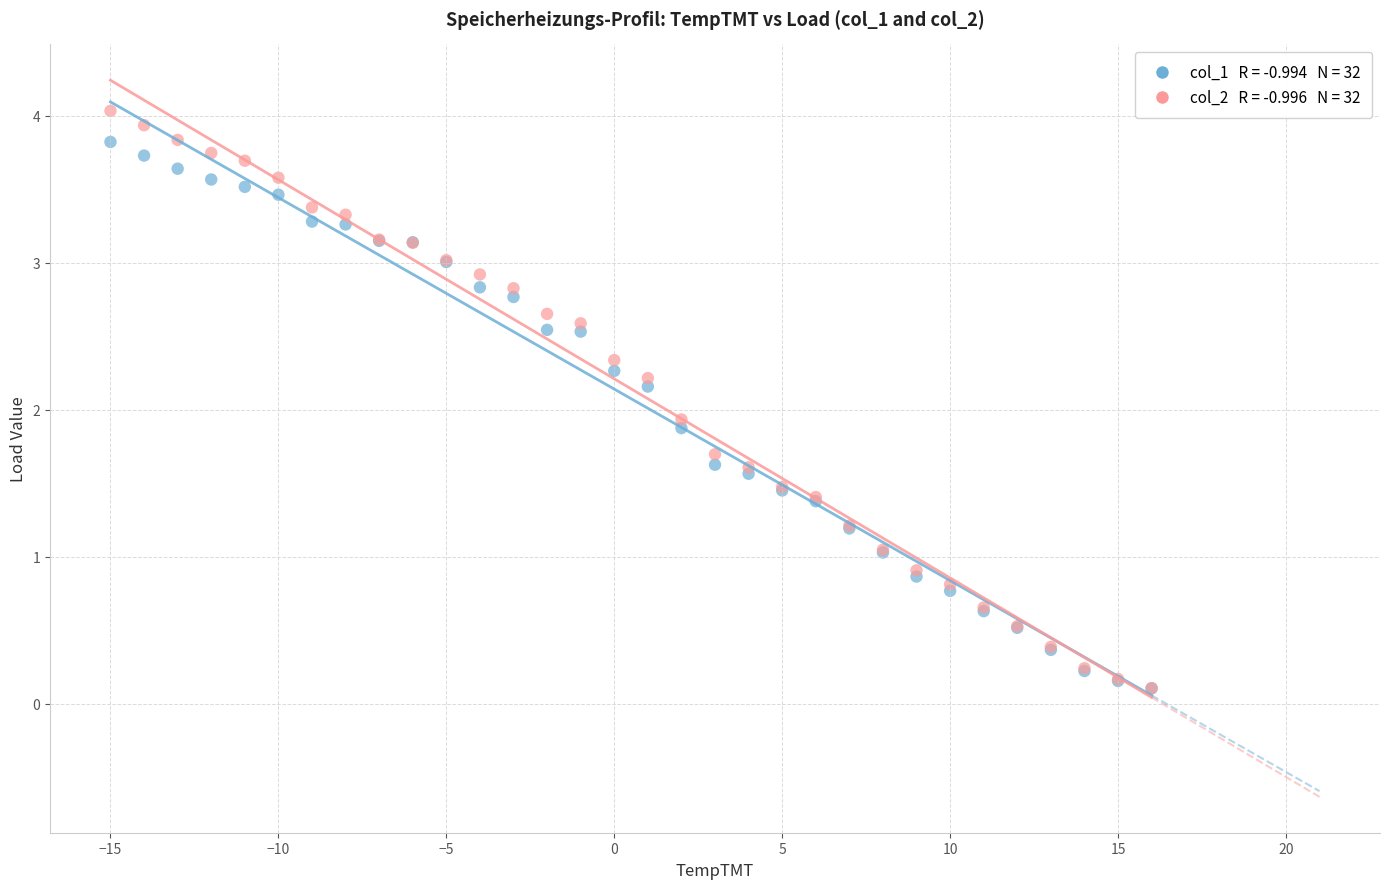

Across all series, what Y value is closest to 2?

1.9